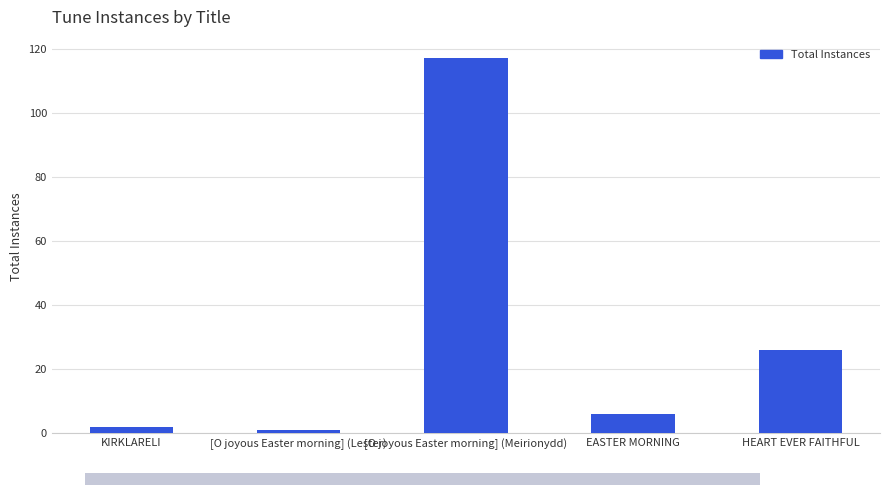

What is the ratio of the value at KIRKLARELI to the value at [O joyous Easter morning] (Lester)?

2.0